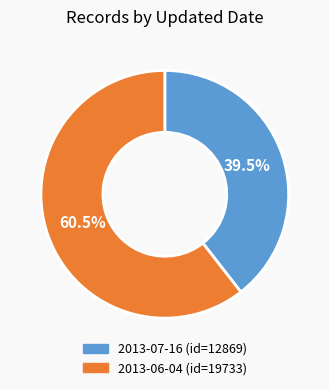

Which has a higher value, 2013-07-16 or 2013-06-04?

2013-06-04